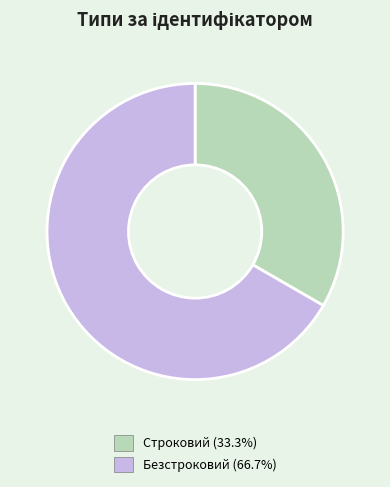

Does any single category account for the majority?

Yes